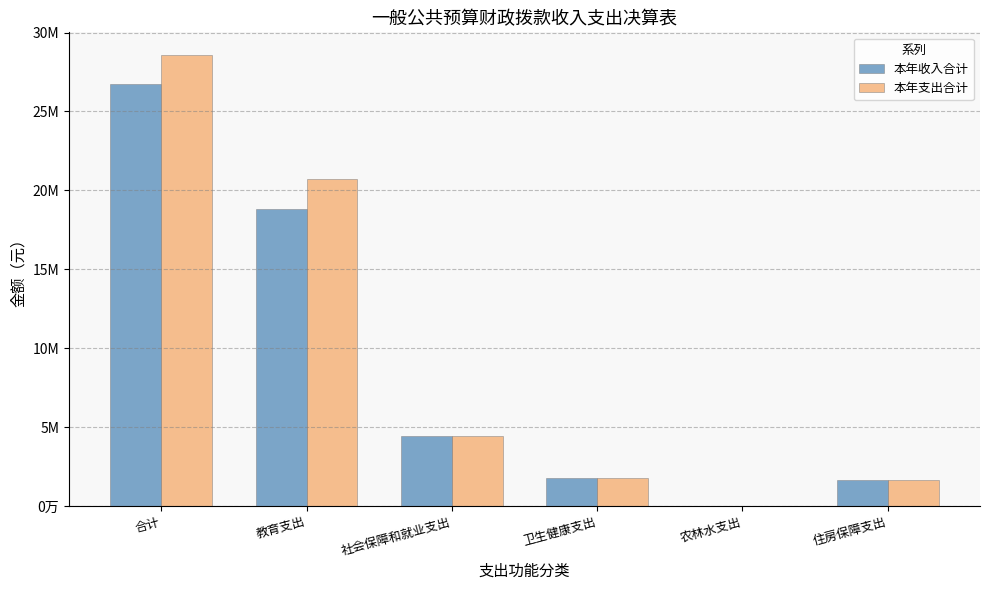

At which label does 本年支出合计 reach its peak?

合计